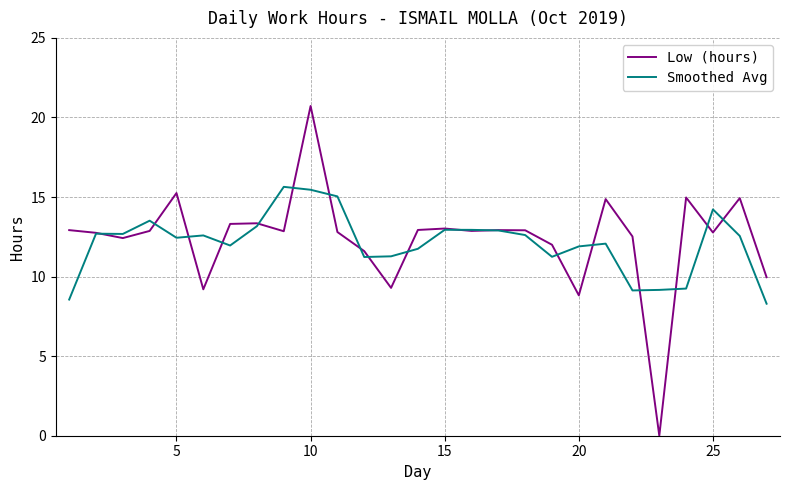

How many series are shown in this chart?

2